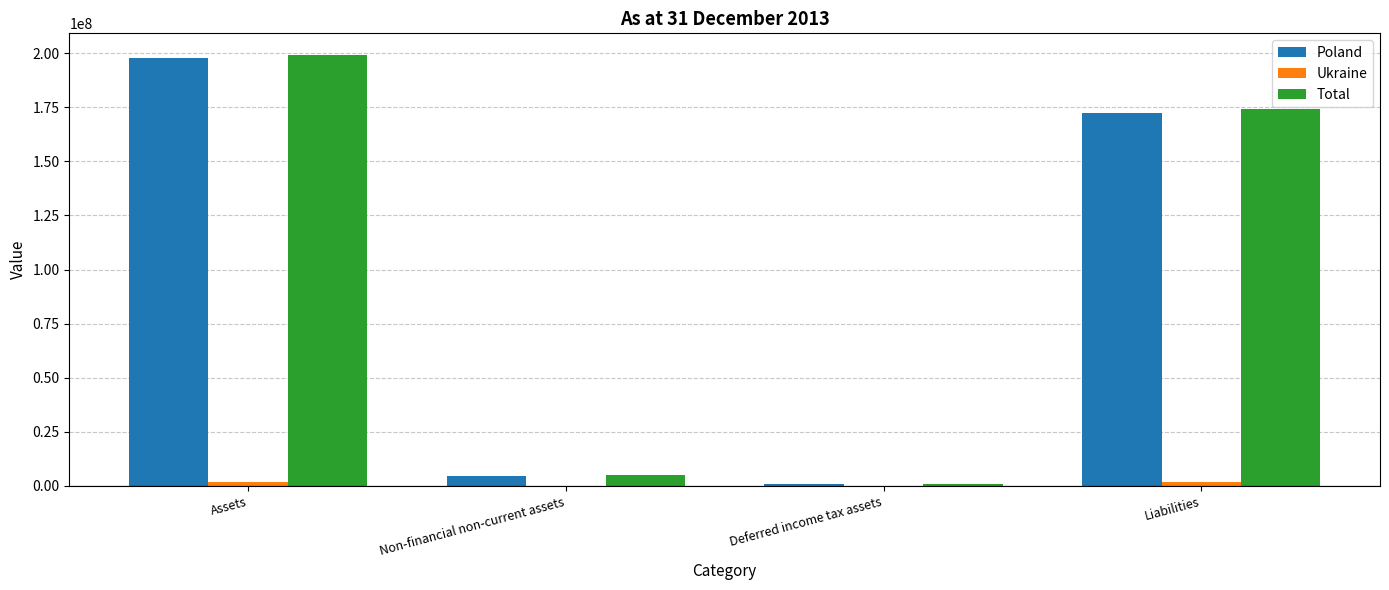

What is the maximum value shown in the chart?

199231110